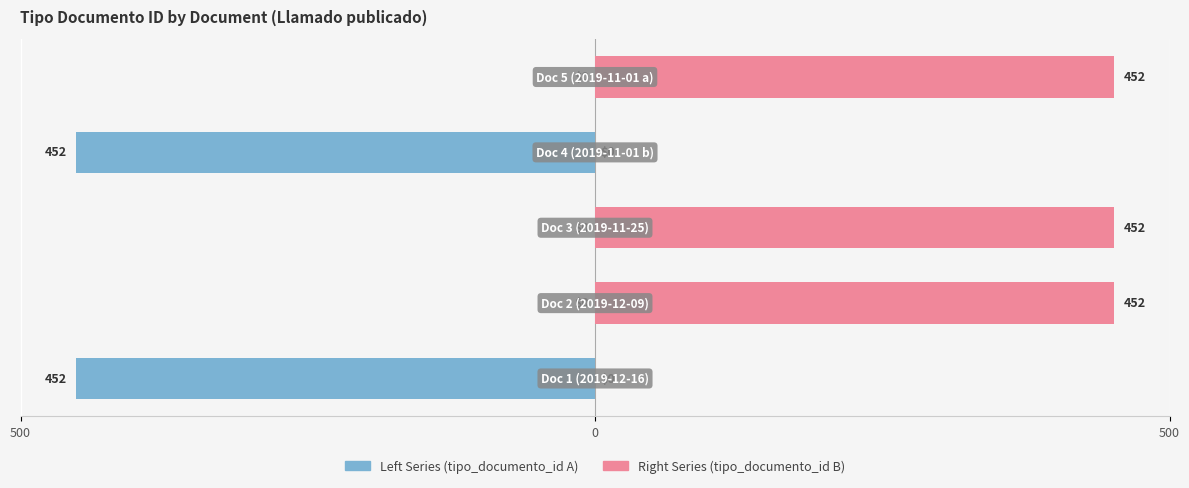

Rank the series at 3 from highest to lowest value.

Right Series (tipo_documento_id B), Left Series (tipo_documento_id A)